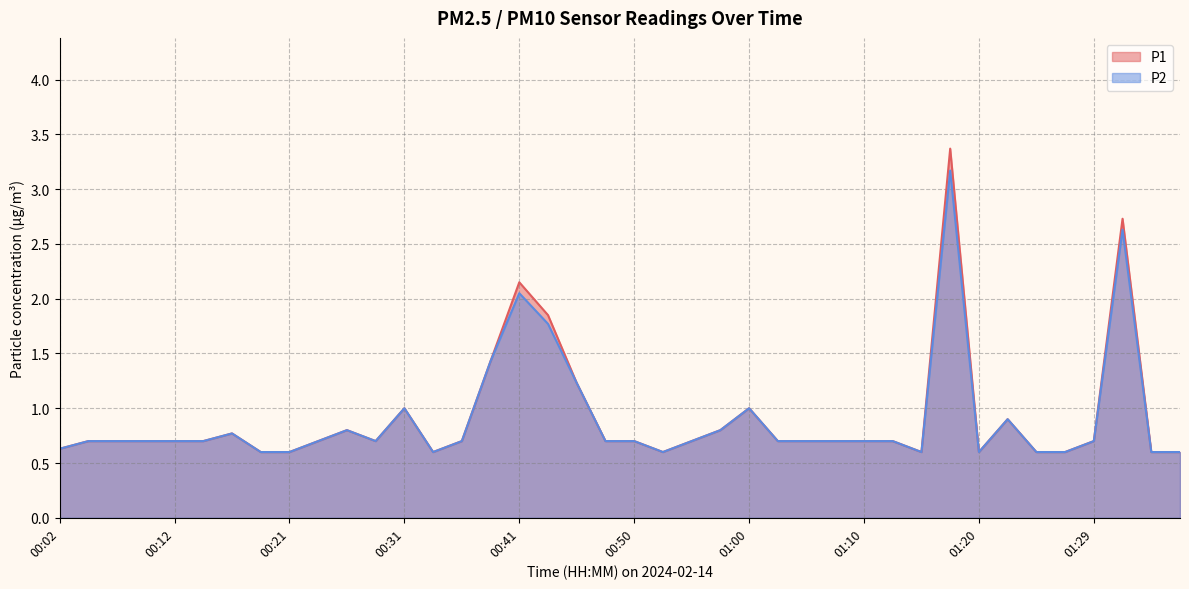

True or false: P2 has a value of 0.8 at 00:53.

False